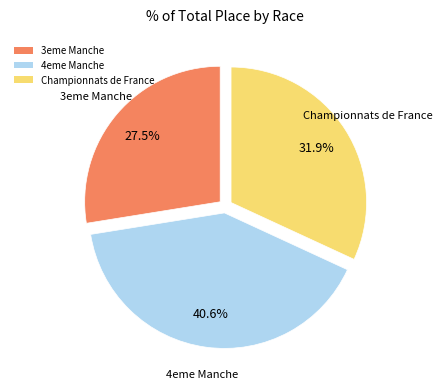

What is the smallest slice in the pie chart?

3eme Manche